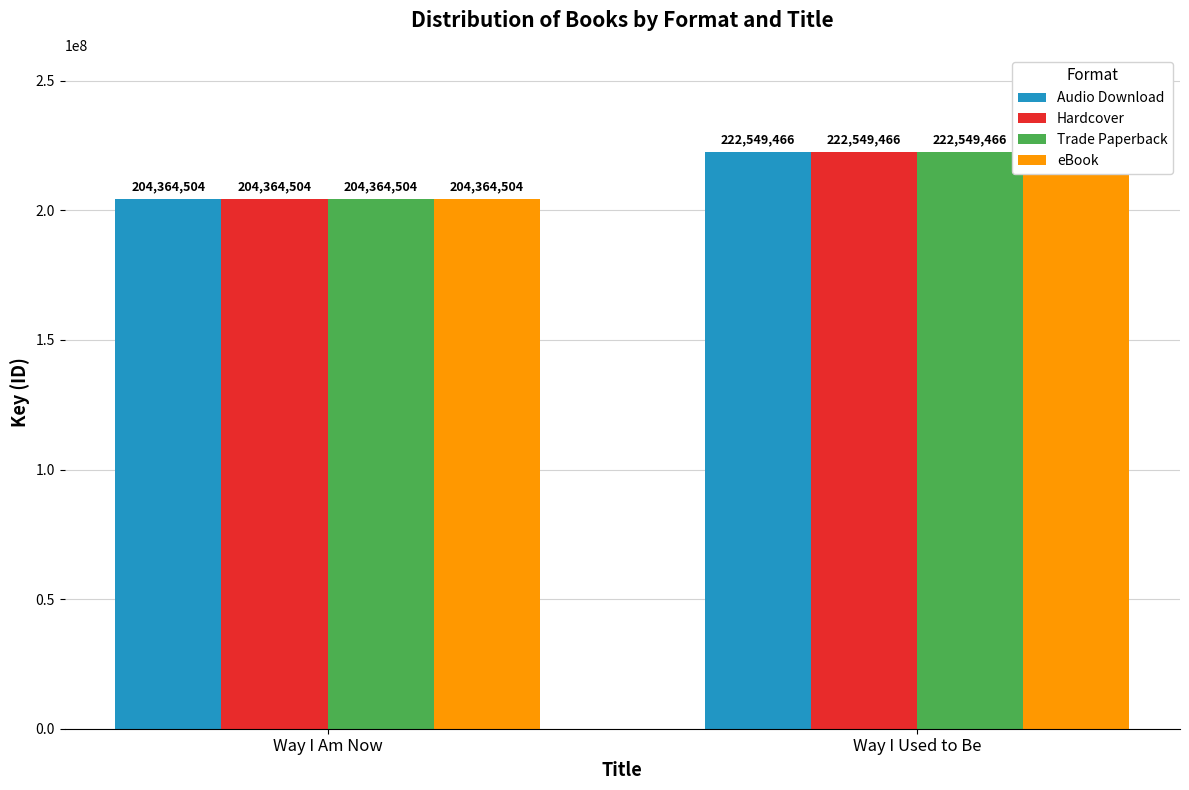

Which label corresponds to the smallest value in the chart?

Way I Am Now